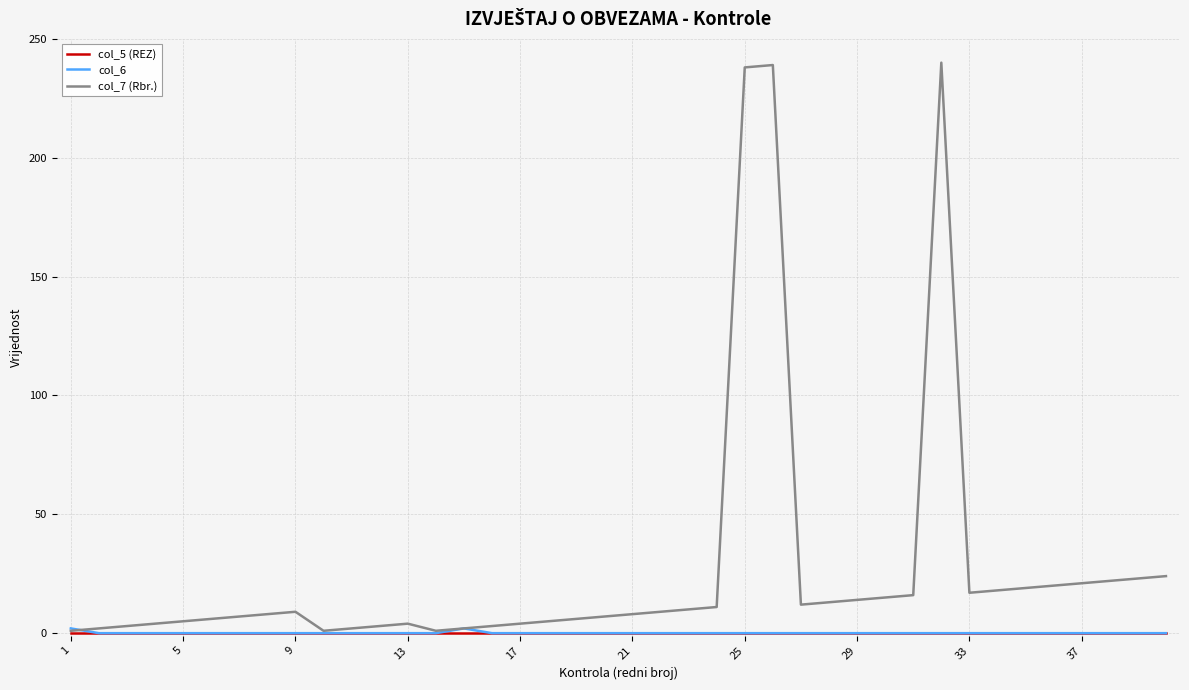

What is the greatest value displayed?

240